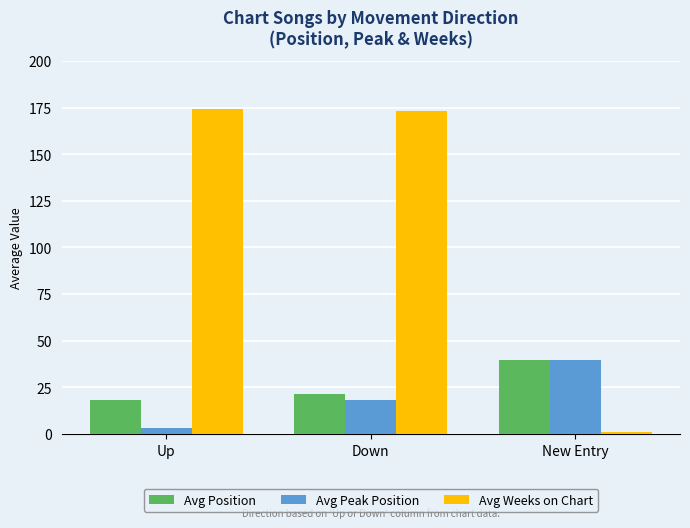

At how many categories does at least one series exceed 135?

2